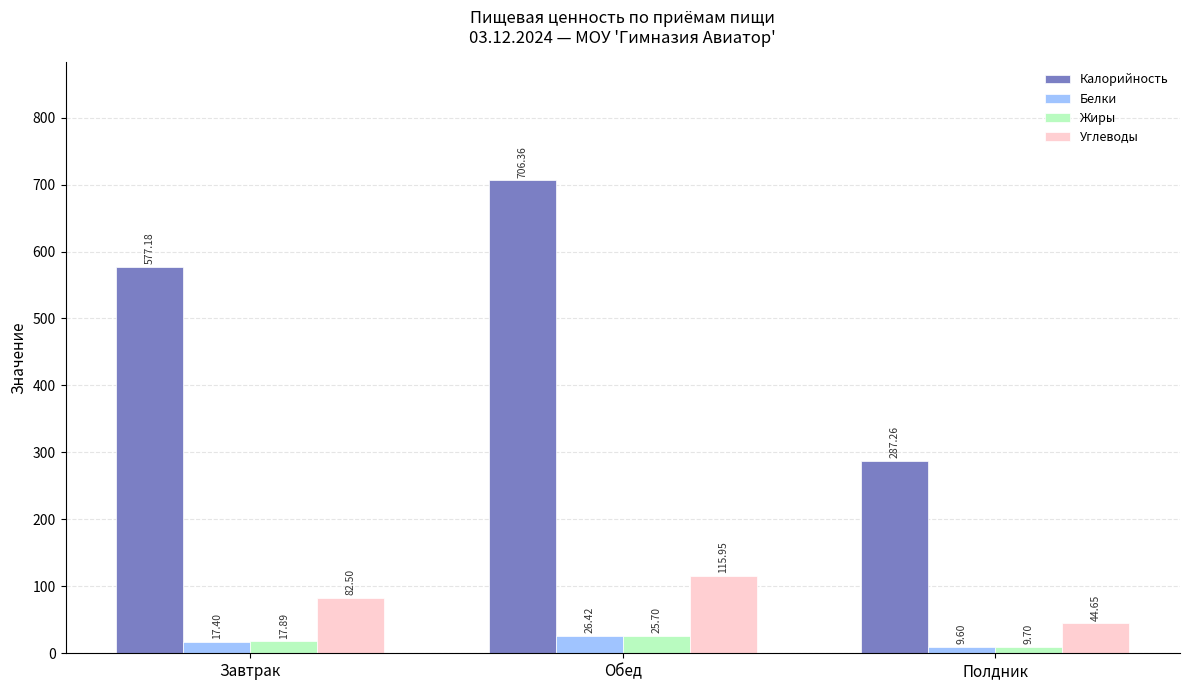

How many bars are there in total?

12